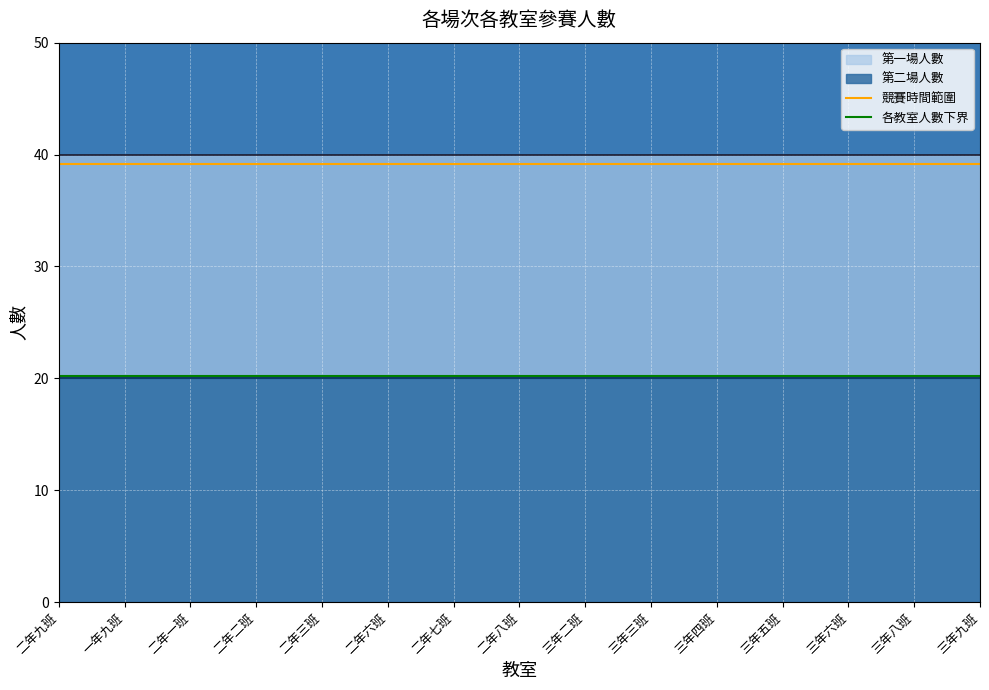

How many lines are shown in the chart?

2